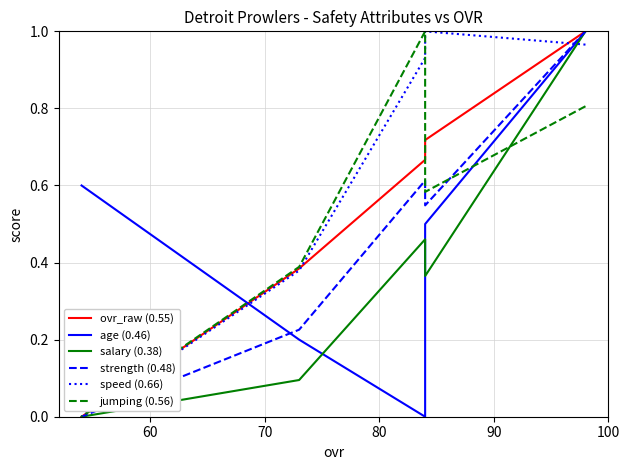

What are all the series names shown in the legend?

ovr_raw (0.55), age (0.46), salary (0.38), strength (0.48), speed (0.66), jumping (0.56)